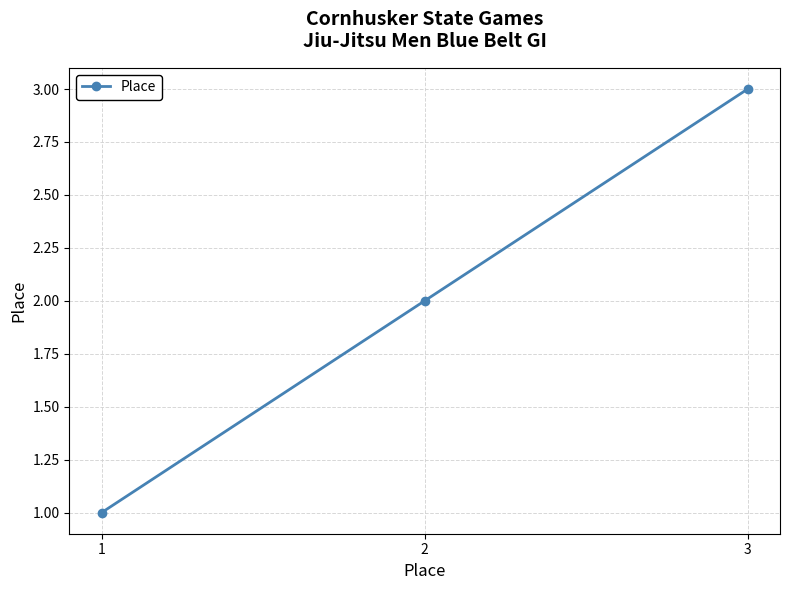

What is the approximate value at 3?

3